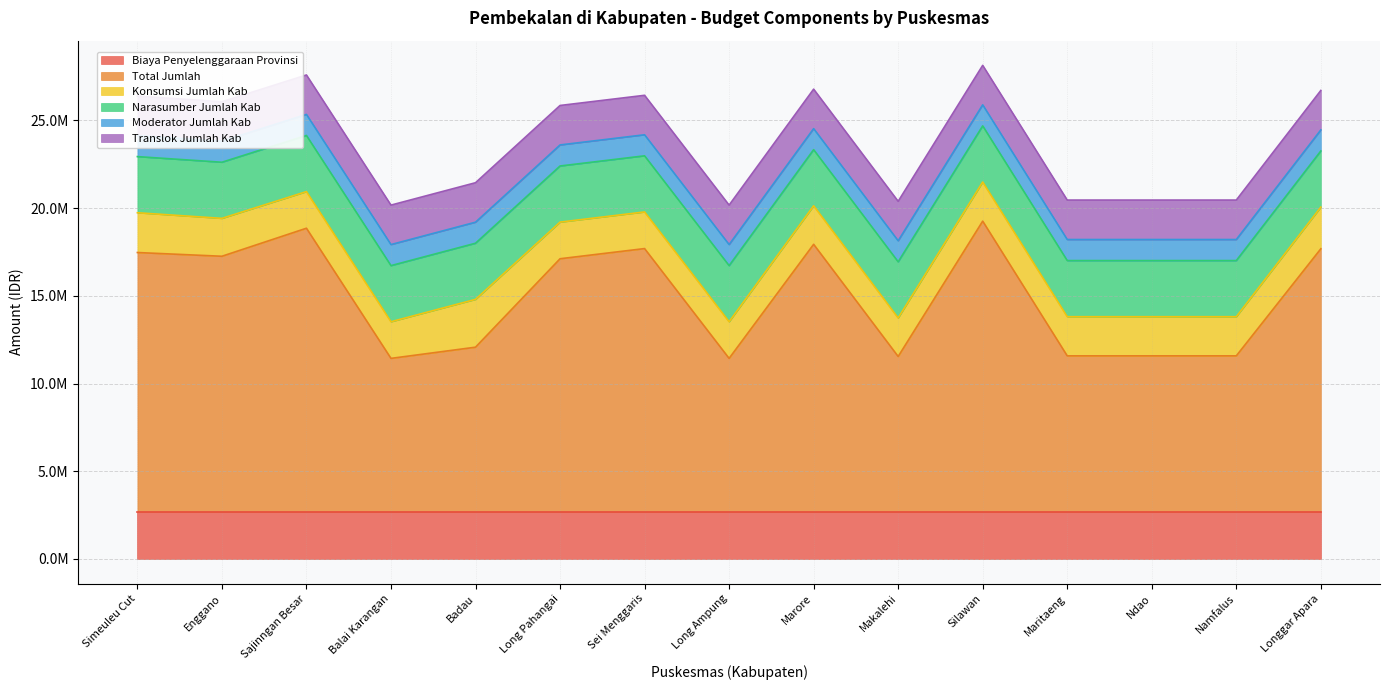

What is the spread (max minus min) of values at Simeuleu Cut?

13573000